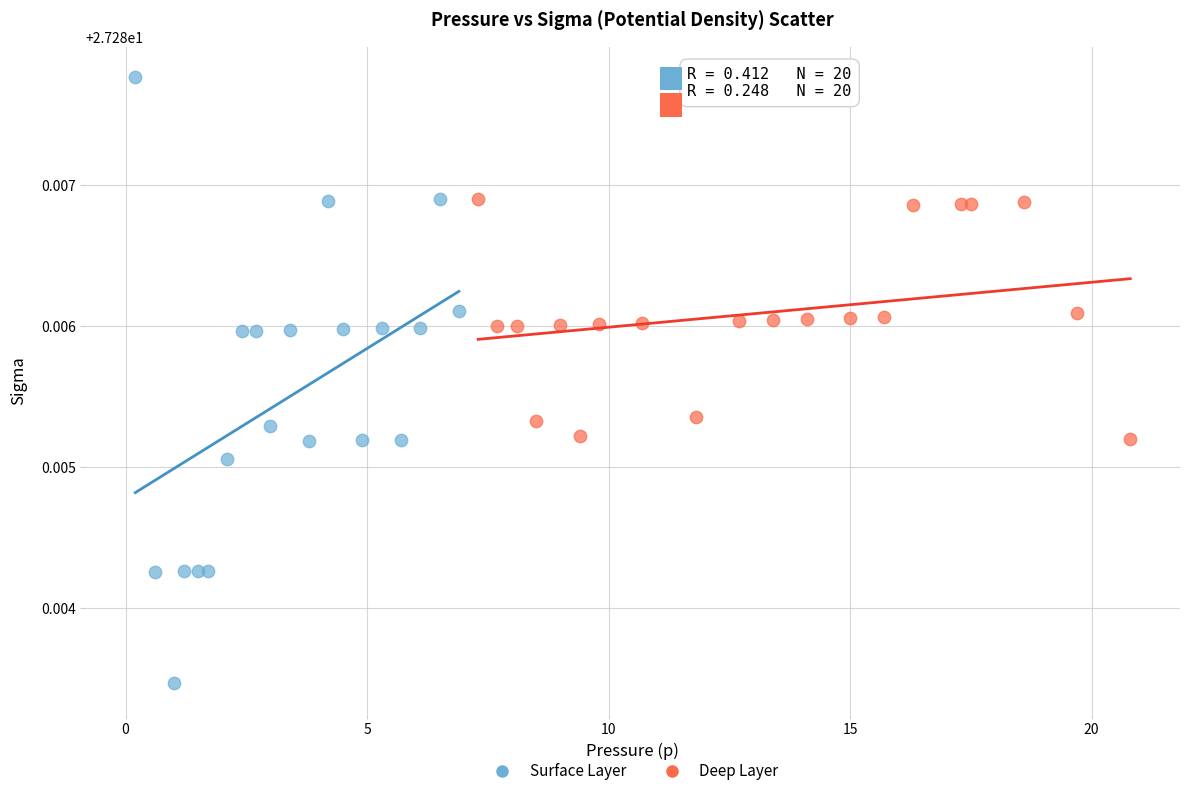

Which series has the largest Y range (max minus min)?

Surface Layer